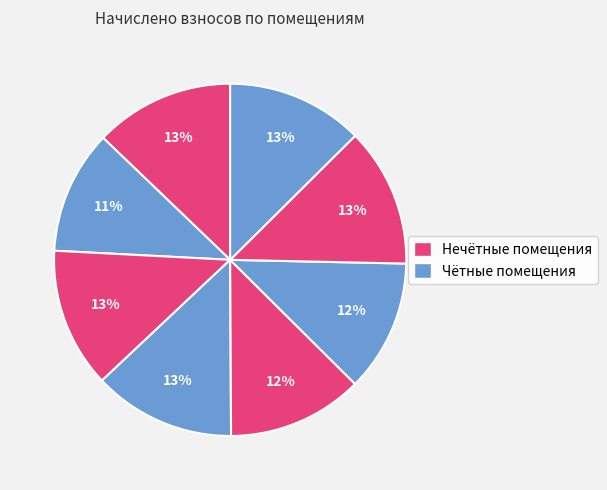

Count the number of slices in the pie.

8